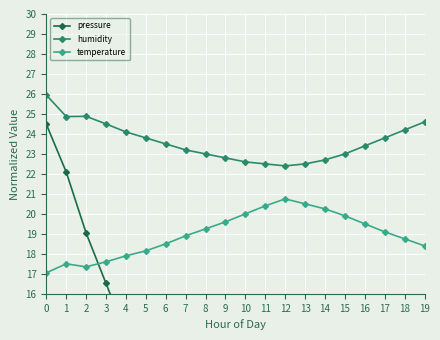

True or false: temperature and humidity intersect in this chart.

False